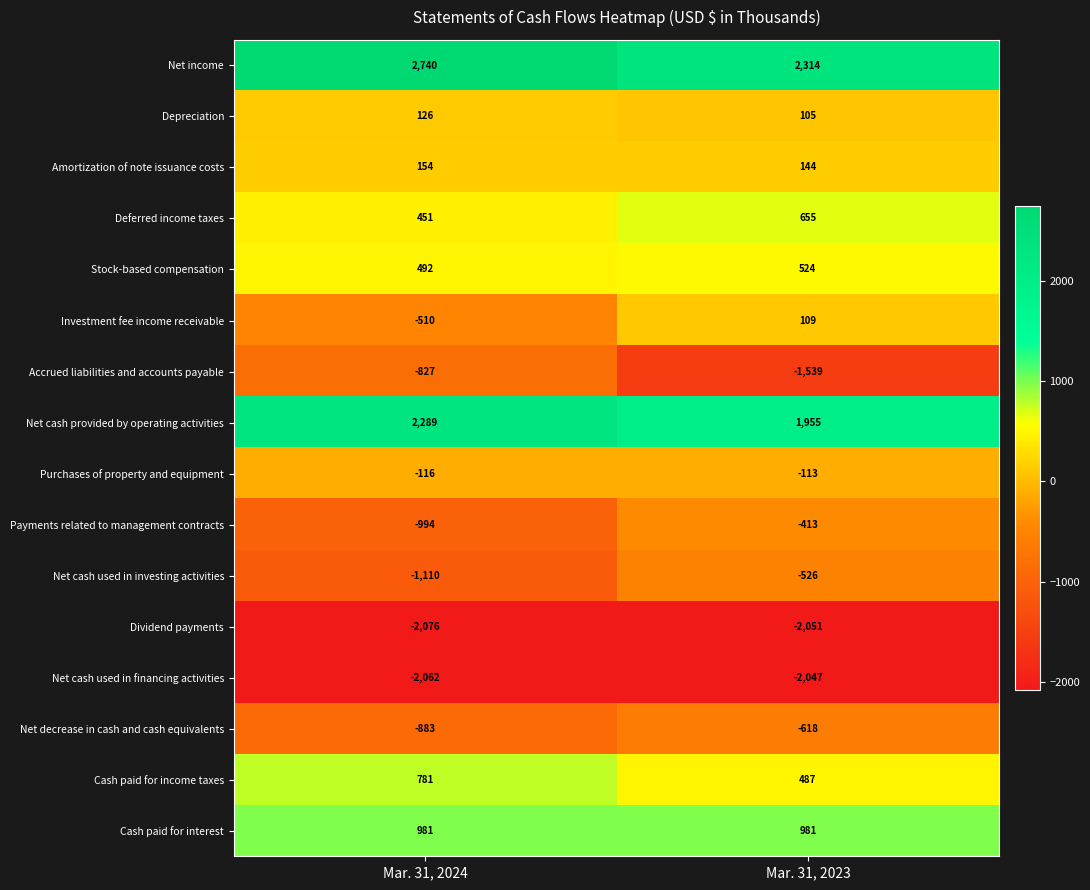

What is the average value of the Net decrease in cash and cash equivalents series?

-750